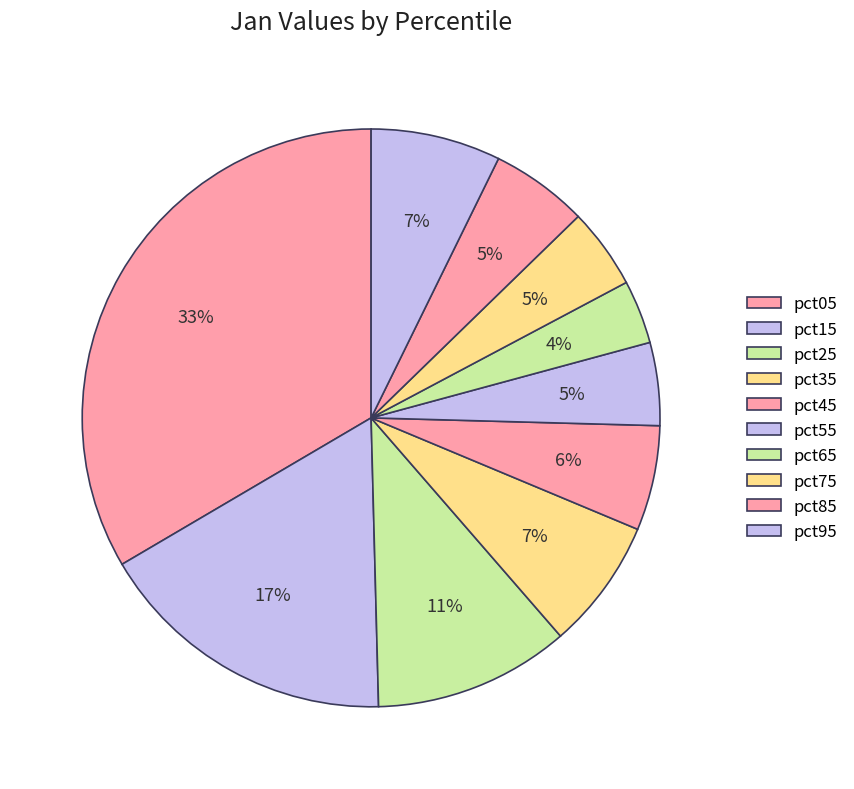

To the nearest percent, what is the combined percentage of pct85 and pct75?

10%